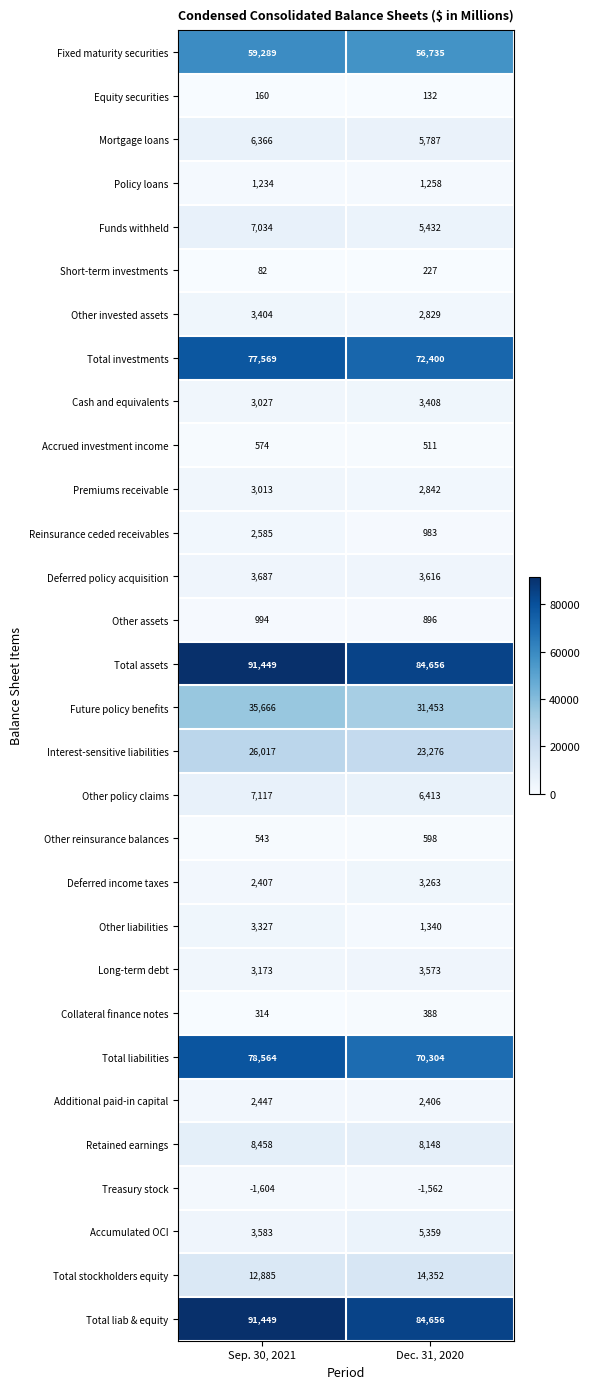

Is the value of Total liabilities at Dec. 31, 2020 greater than the value of Total assets at Sep. 30, 2021?

No